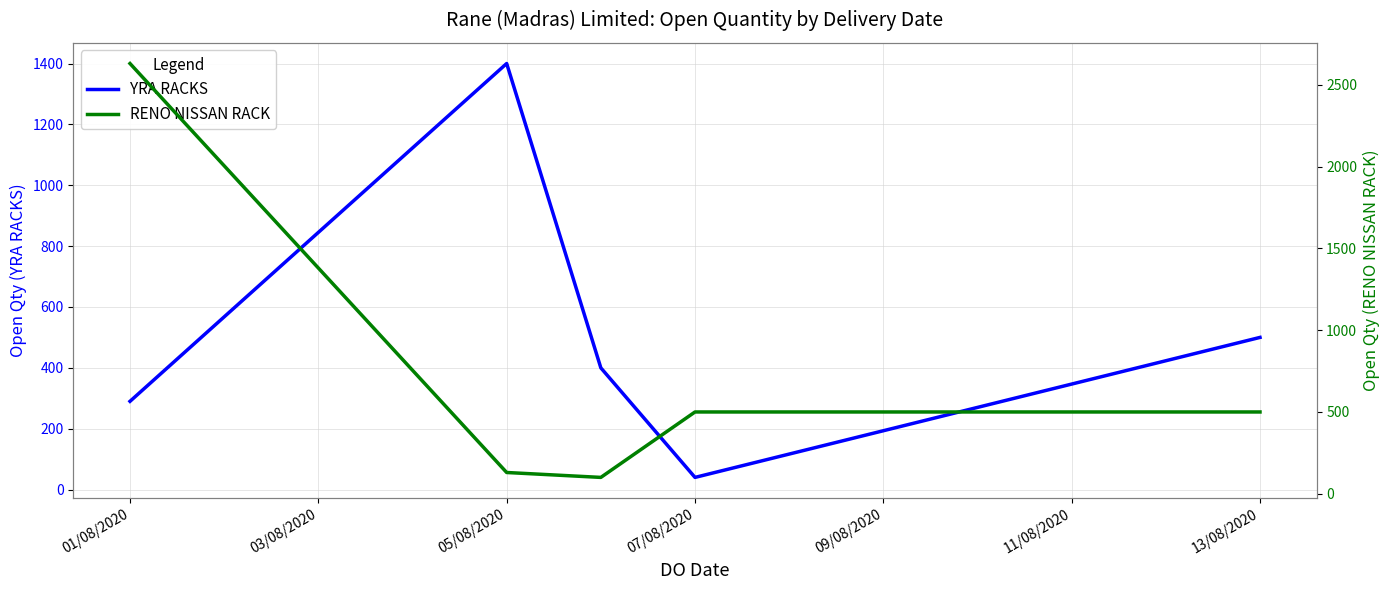

What is the minimum value for YRA RACKS?

40